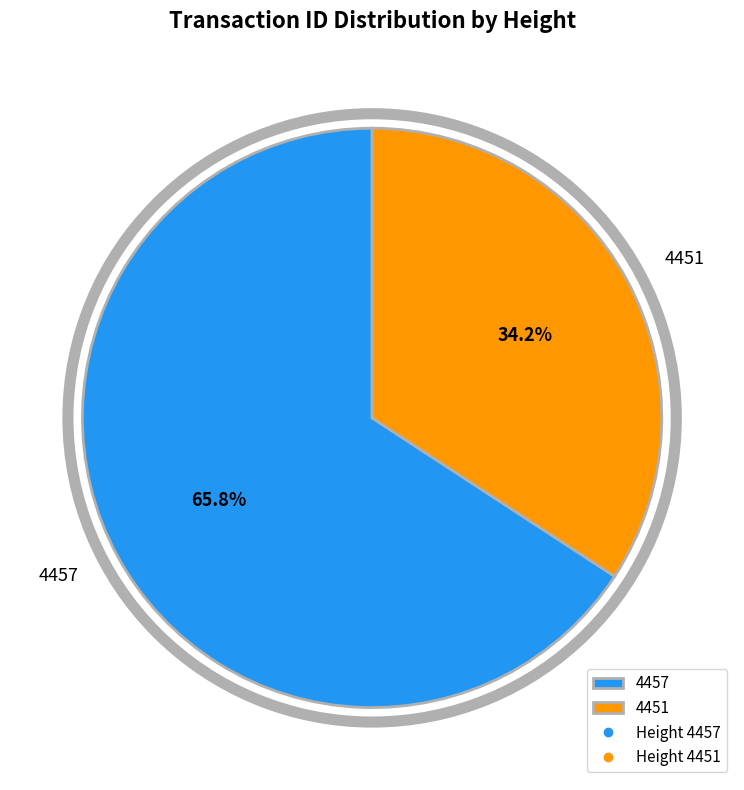

To the nearest percent, what portion does 4451 represent?

34%